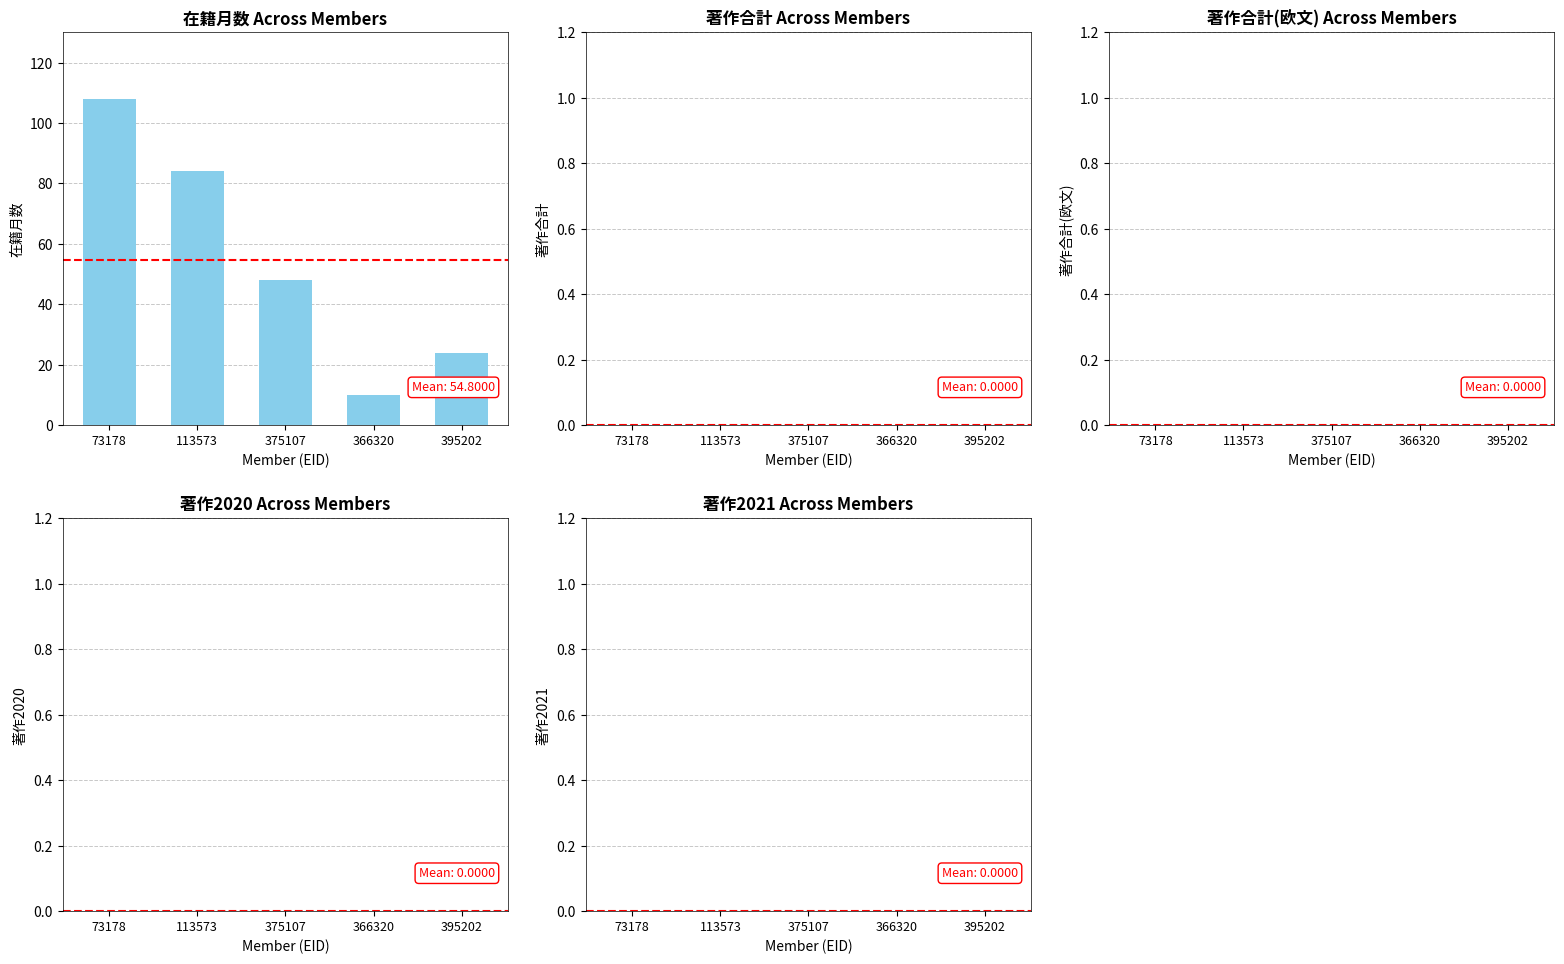

What is the greatest value displayed?

108